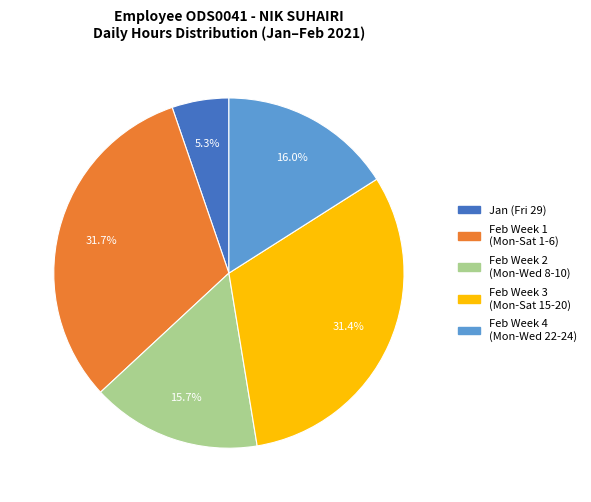

How many slices are in this pie chart?

5